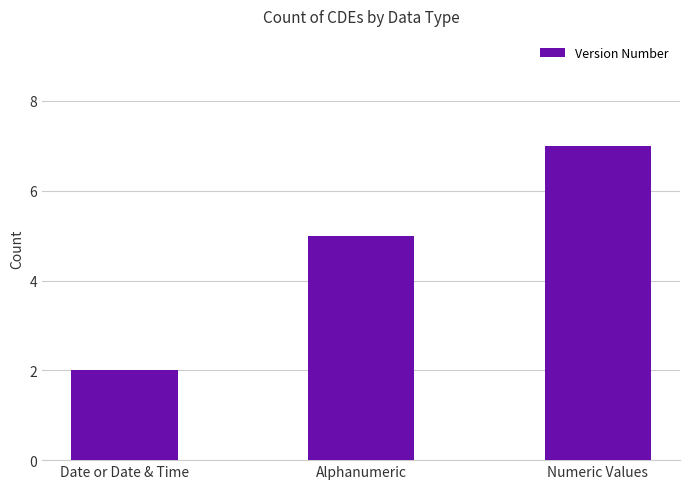

What is the smallest value displayed?

2